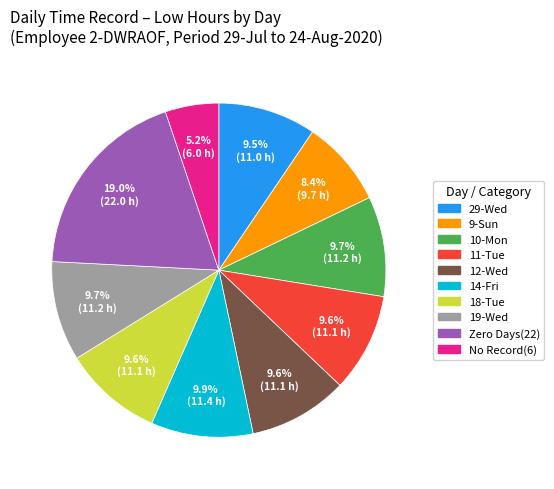

Is there any slice that represents more than half of the pie?

No